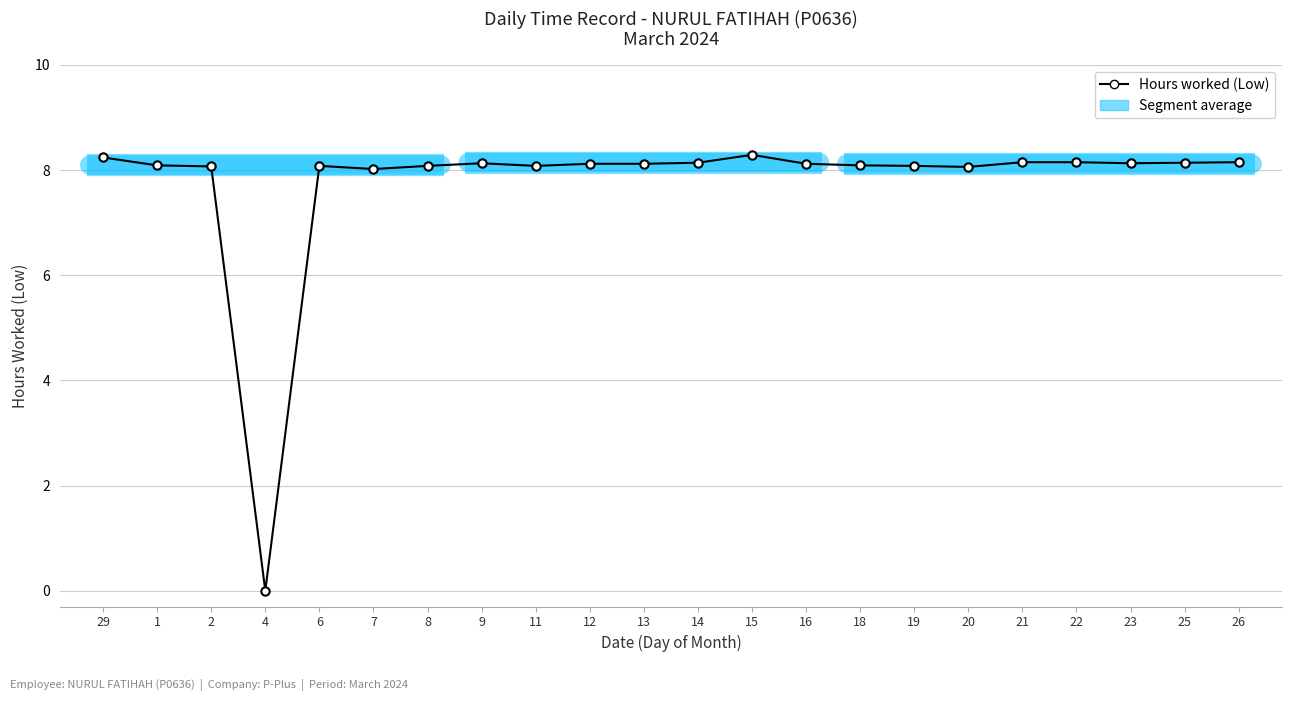

Which has a higher value, 20 or 13?

13